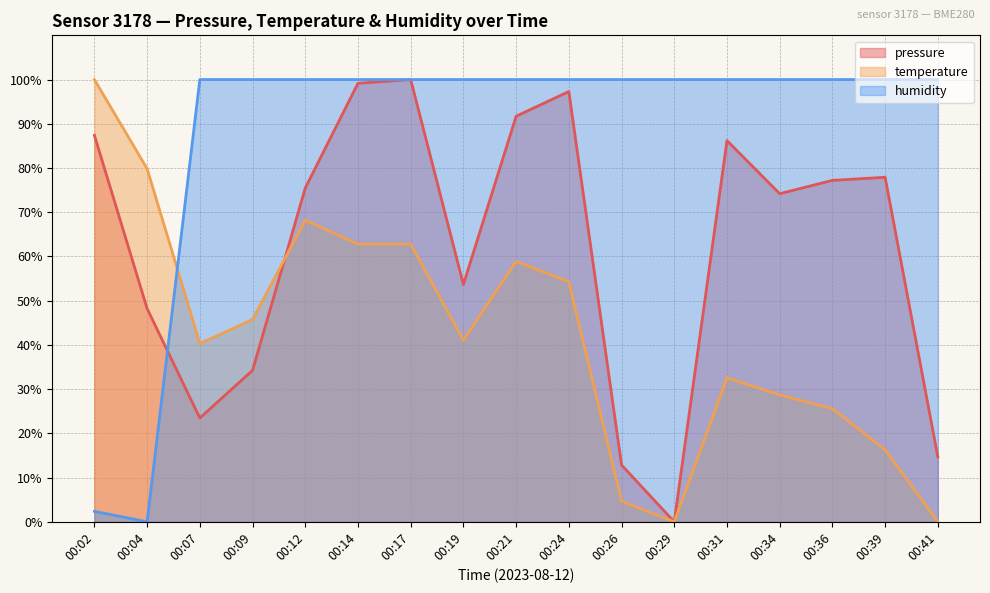

Reading left to right, what are all the values shown in this chart?

pressure: 00:02=87.4	00:04=48.2	00:07=23.5	00:09=34.2	00:12=75.5	00:14=99.2	00:17=100.0	00:19=53.7	00:21=91.7	00:24=97.3	00:26=12.8	00:29=0.0	00:31=86.2	00:34=74.2	00:36=77.2	00:39=77.9	00:41=14.7
temperature: 00:02=100.0	00:04=79.8	00:07=40.3	00:09=45.7	00:12=68.2	00:14=62.8	00:17=62.8	00:19=41.1	00:21=58.9	00:24=54.3	00:26=4.7	00:29=0.0	00:31=32.6	00:34=28.7	00:36=25.6	00:39=16.3	00:41=0.0
humidity: 00:02=2.4	00:04=0.0	00:07=100.0	00:09=100.0	00:12=100.0	00:14=100.0	00:17=100.0	00:19=100.0	00:21=100.0	00:24=100.0	00:26=100.0	00:29=100.0	00:31=100.0	00:34=100.0	00:36=100.0	00:39=100.0	00:41=100.0